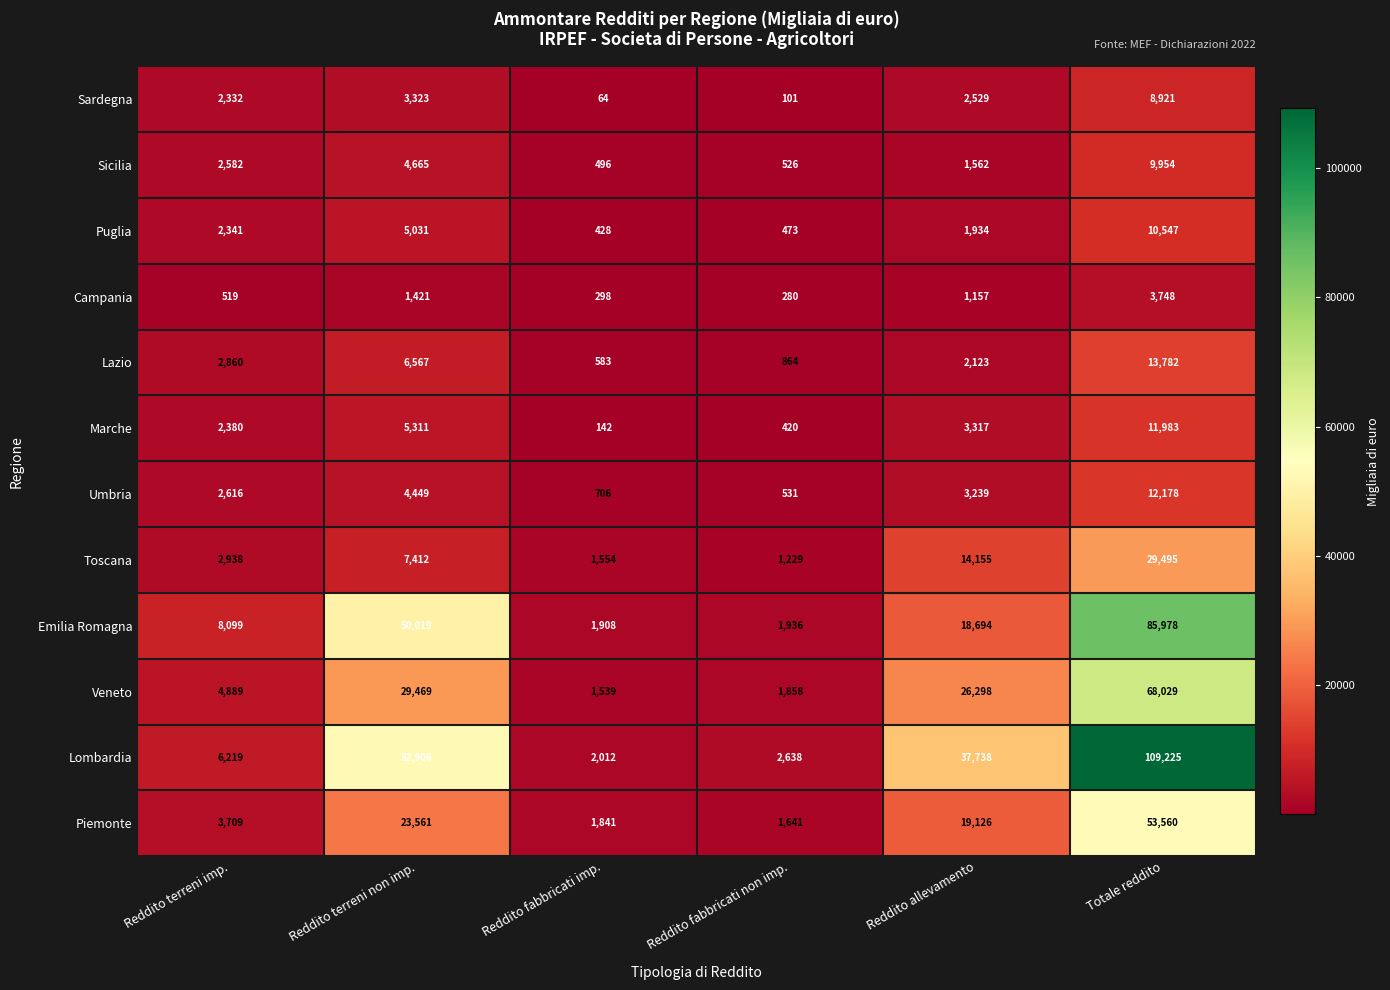

At how many categories does at least one series exceed 5209?

4